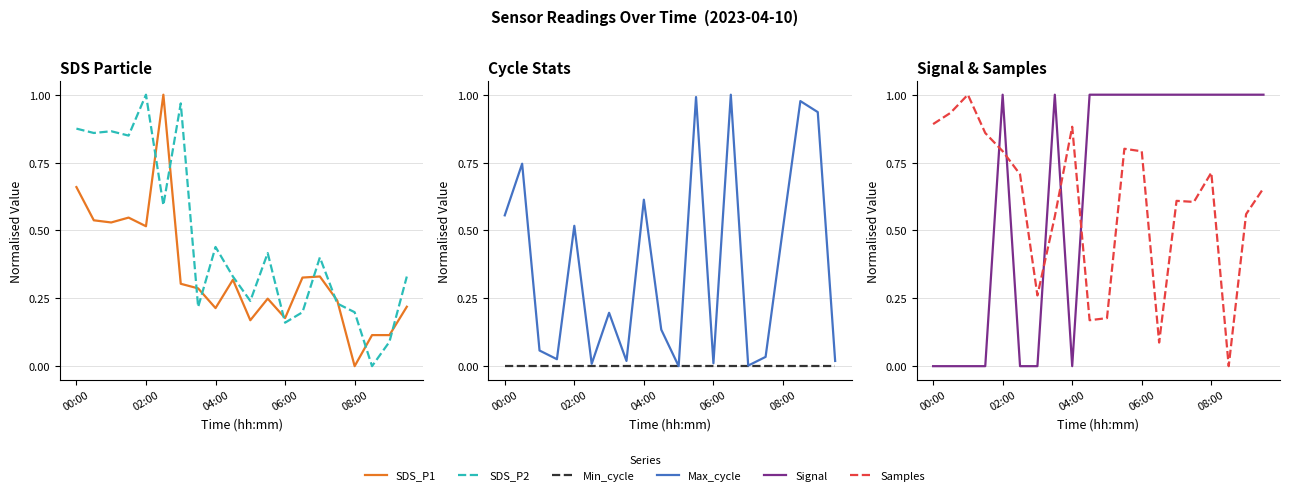

True or false: Min_cycle and SDS_P1 cross at least once.

False